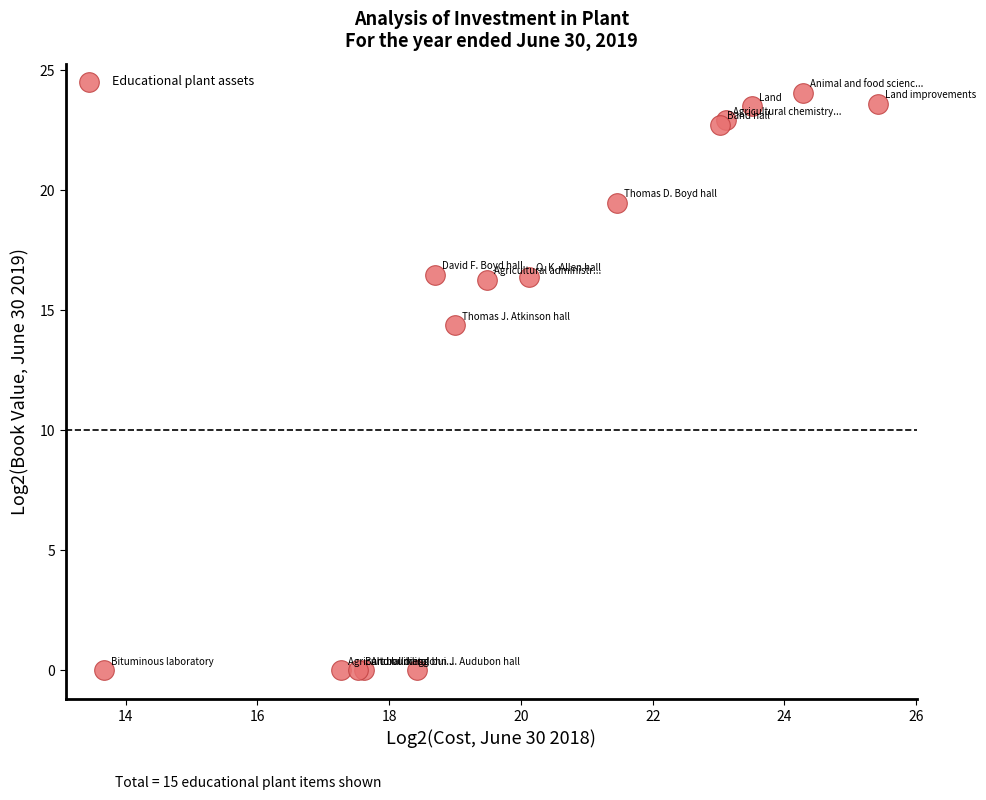

What Y value in the scatter plot is closest to 12?

14.4